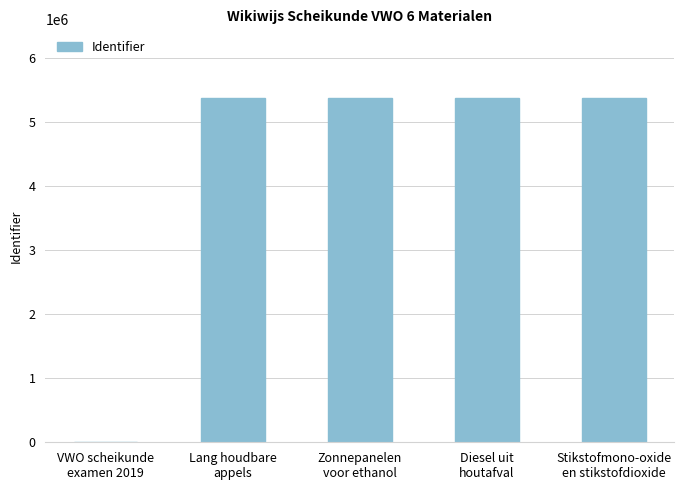

What is the maximum value shown in the chart?

5369645